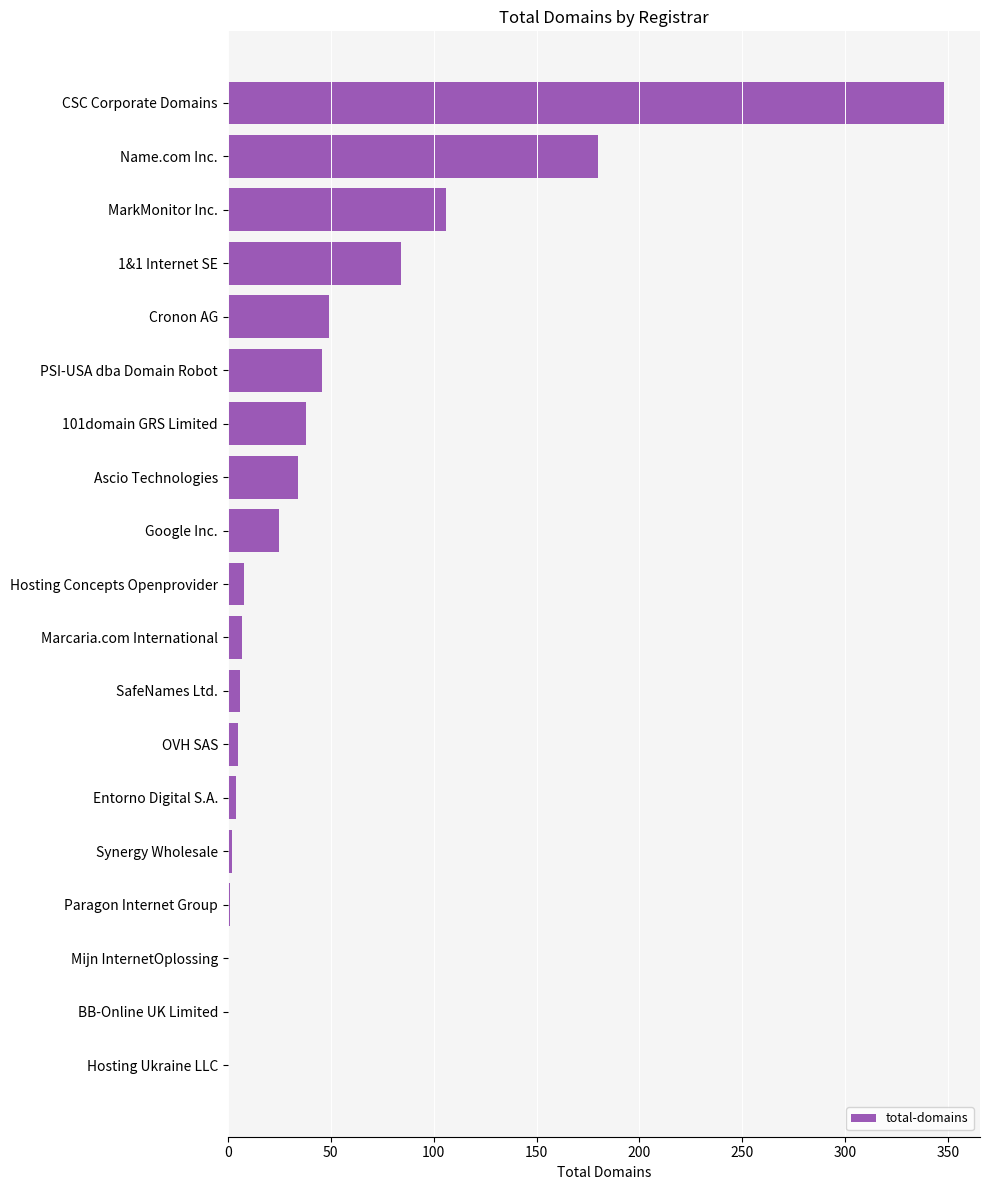

Between PSI-USA dba Domain Robot and Marcaria.com International, which is larger?

PSI-USA dba Domain Robot